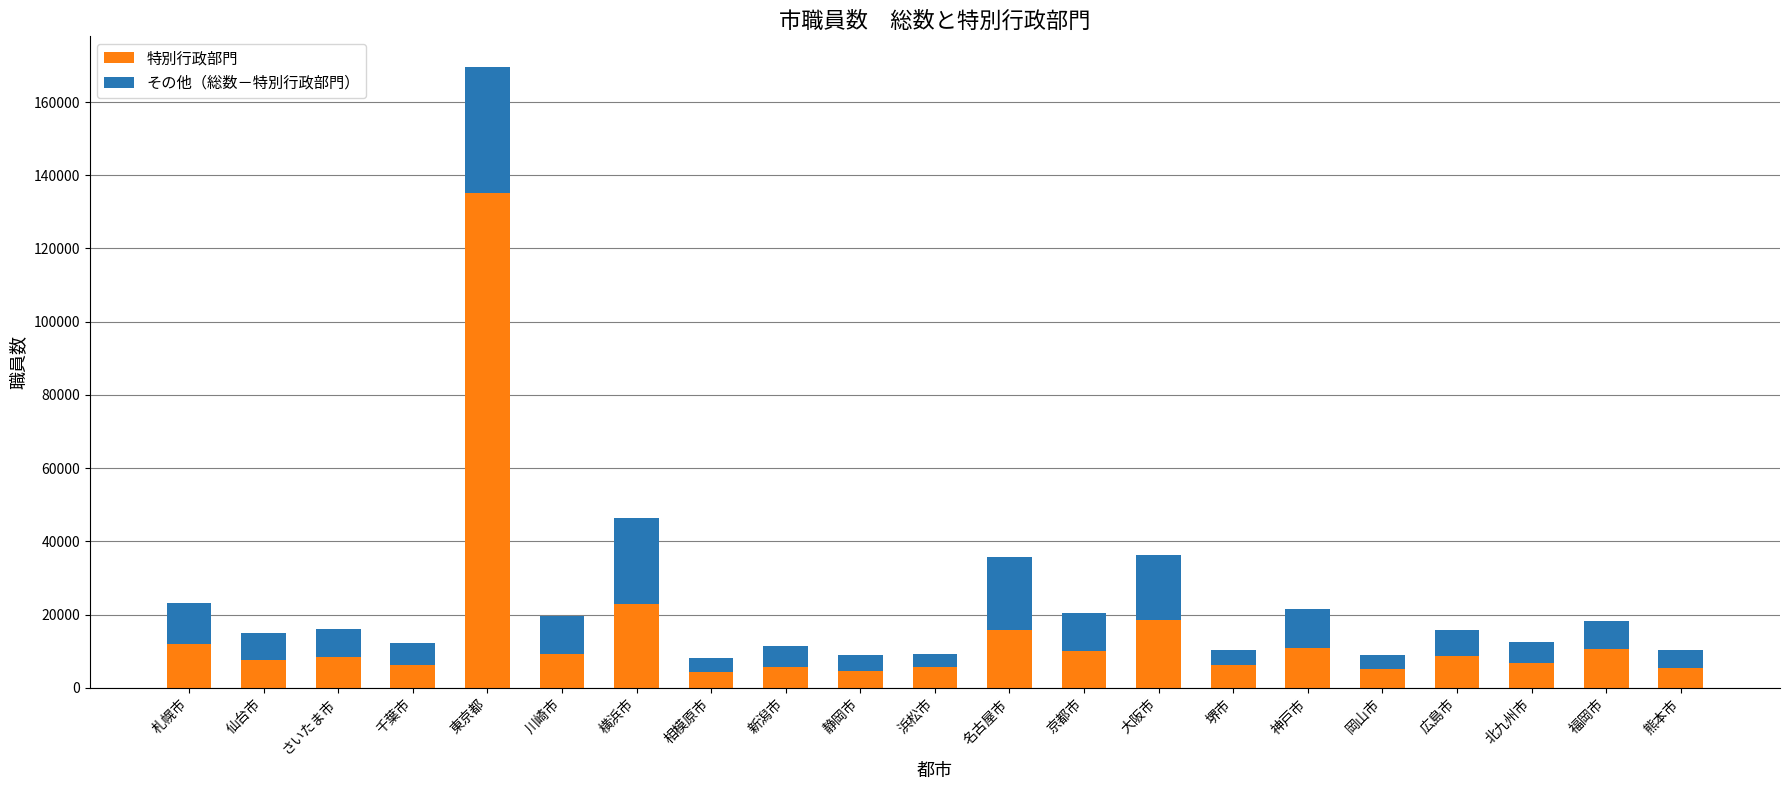

At which label is 特別行政部門 closest to 69780?

横浜市